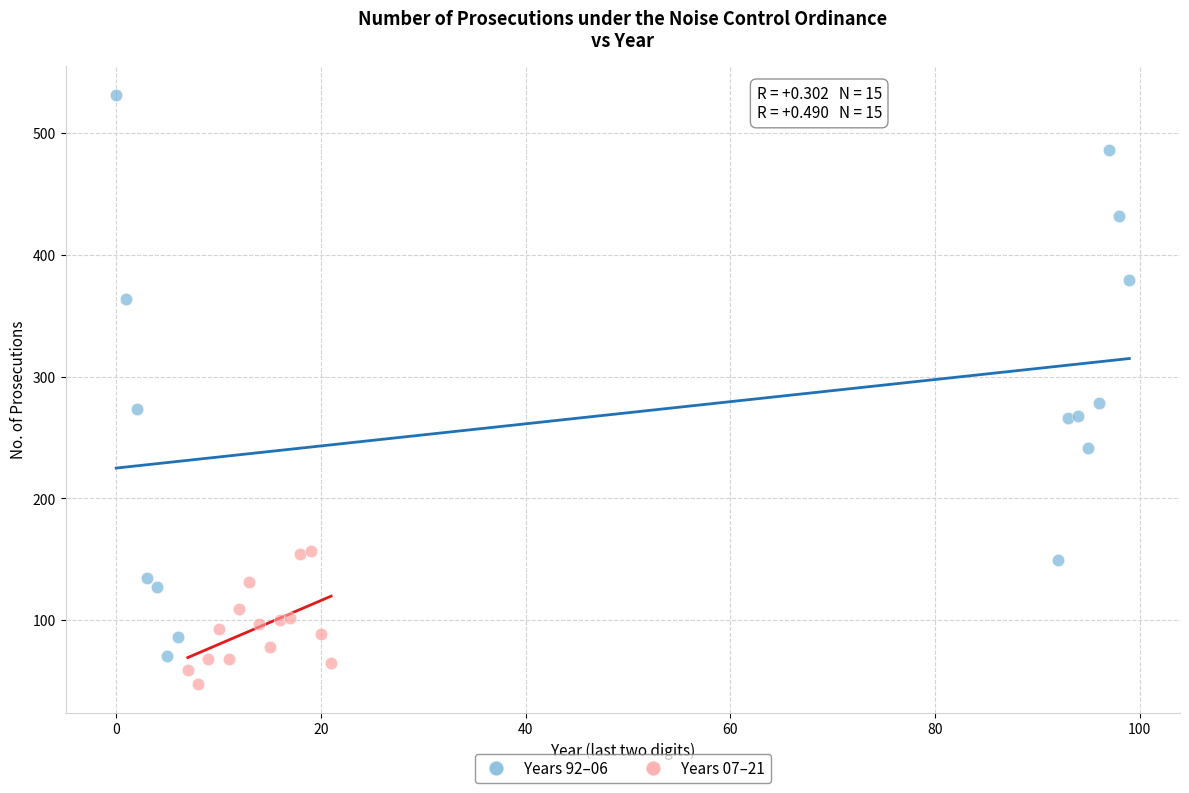

Which series contains the highest Y value?

Years 92–06